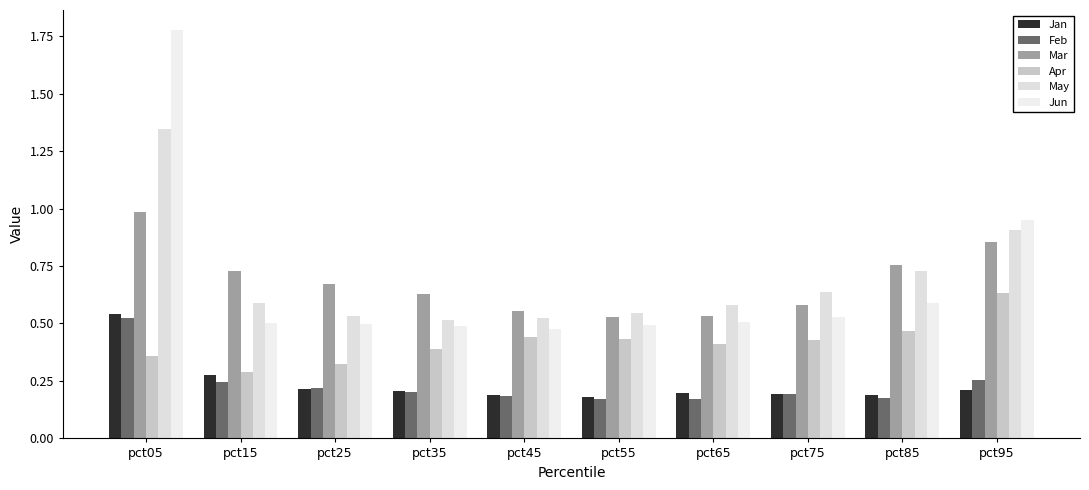

How many data points does each series have?

10